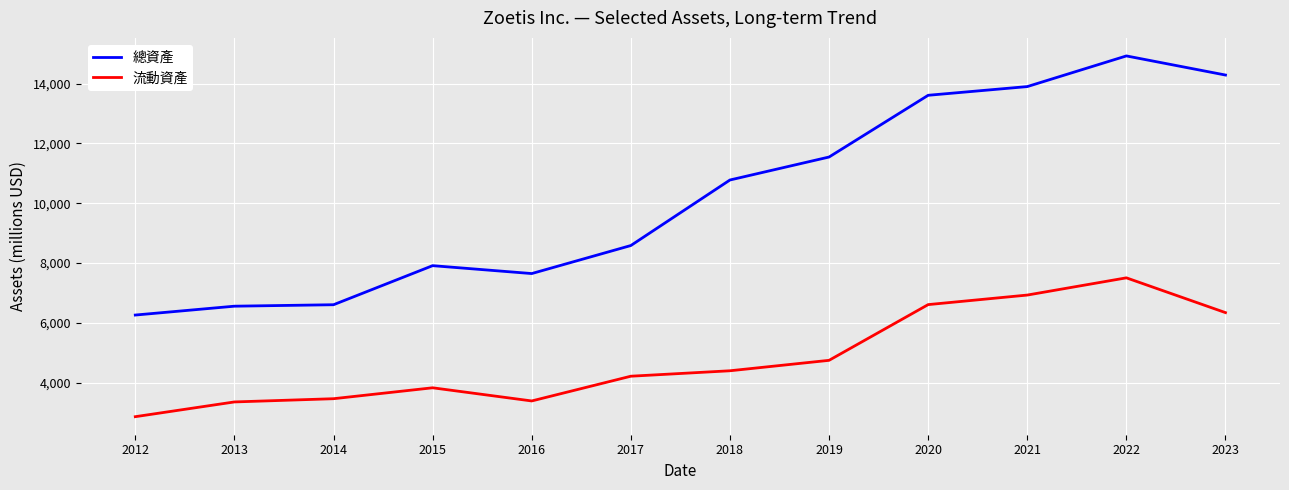

What is the difference between the highest and lowest values at 2015?

4083